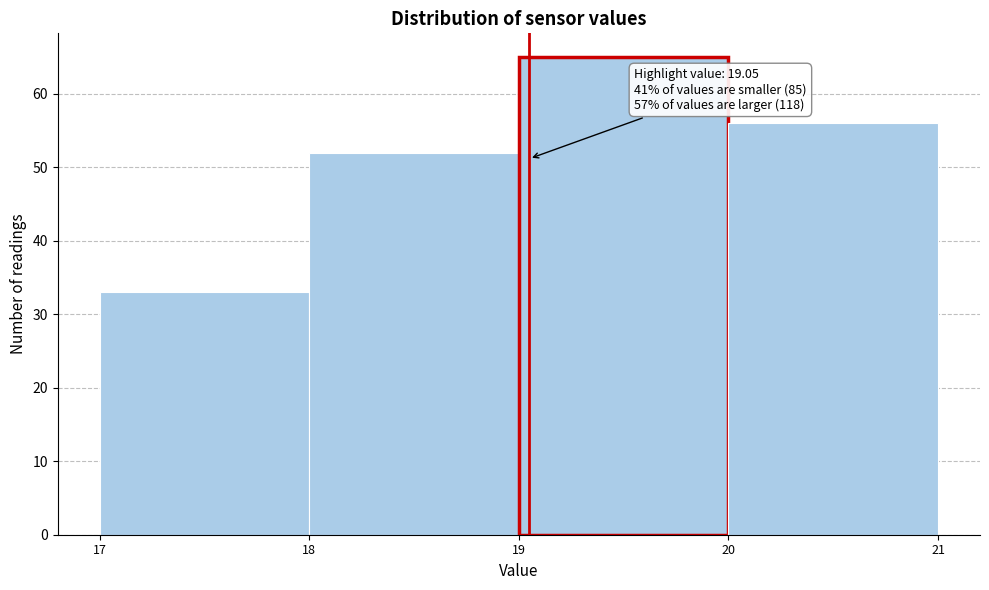

Over which range of the x-axis is the bar tallest?

19 to 20